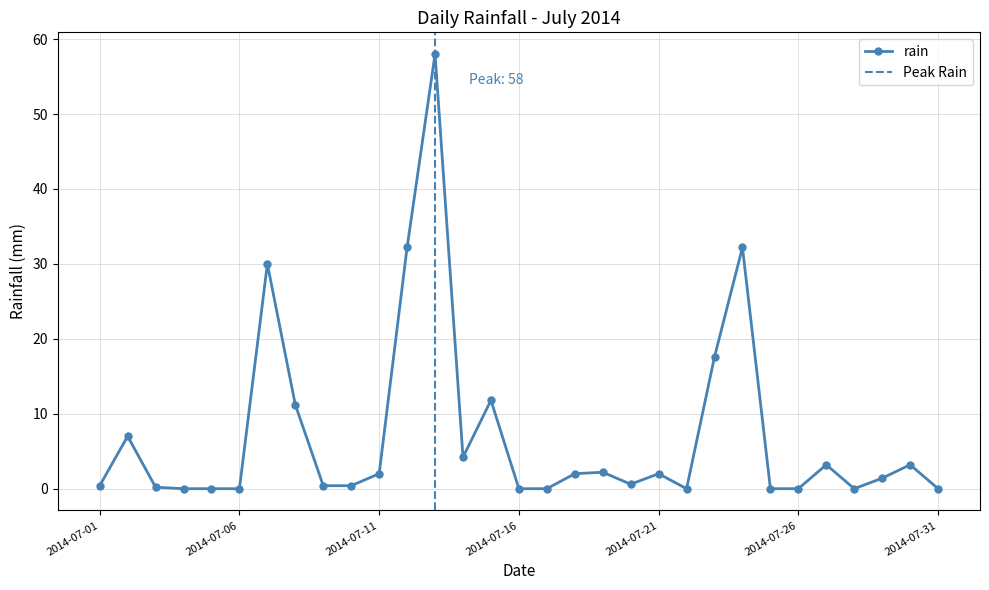

At which label does the data first exceed 1?

2014-07-02